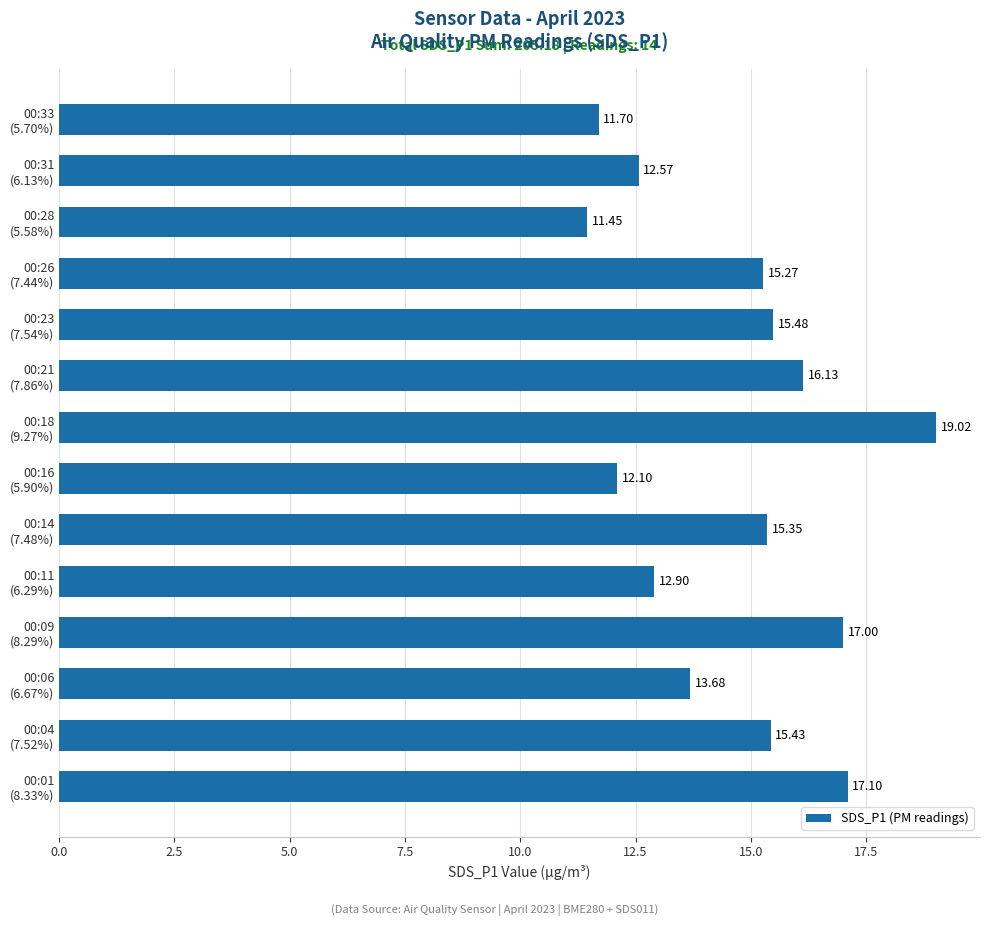

What is the sum of all values?

205.2